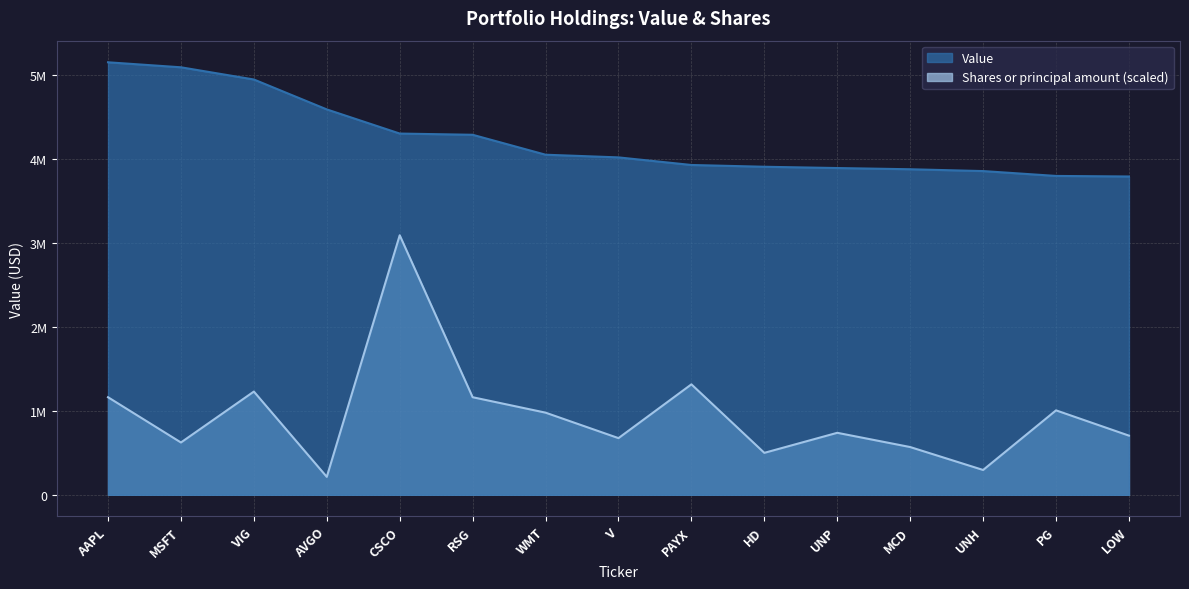

Reading left to right, list all the values displayed in this chart.

Value: AAPL=5149141.0	MSFT=5089574.0	VIG=4944347.0	AVGO=4588124.0	CSCO=4300692.0	RSG=4286131.0	WMT=4048788.0	V=4016895.0	PAYX=3926525.0	HD=3905418.0	UNP=3890148.0	MCD=3875729.0	UNH=3854028.0	PG=3796081.0	LOW=3789547.0
Shares or principal amount: AAPL=1161482.2	MSFT=622508.1	VIG=1228911.8	AVGO=213334.2	CSCO=3089484.6	RSG=1161520.8	WMT=977691.8	V=674451.3	PAYX=1314840.3	HD=499157.3	UNP=737787.4	MCD=568170.4	UNH=295207.6	PG=1005073.1	LOW=704149.8